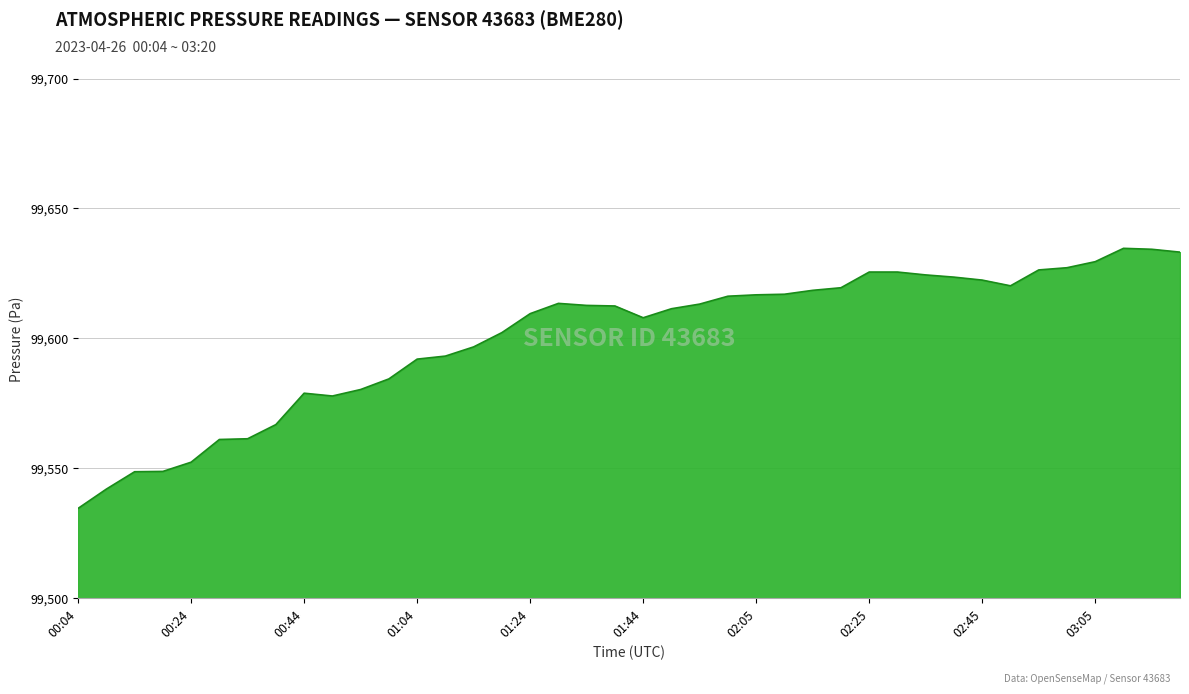

What is the difference between the maximum and minimum values?

100.1